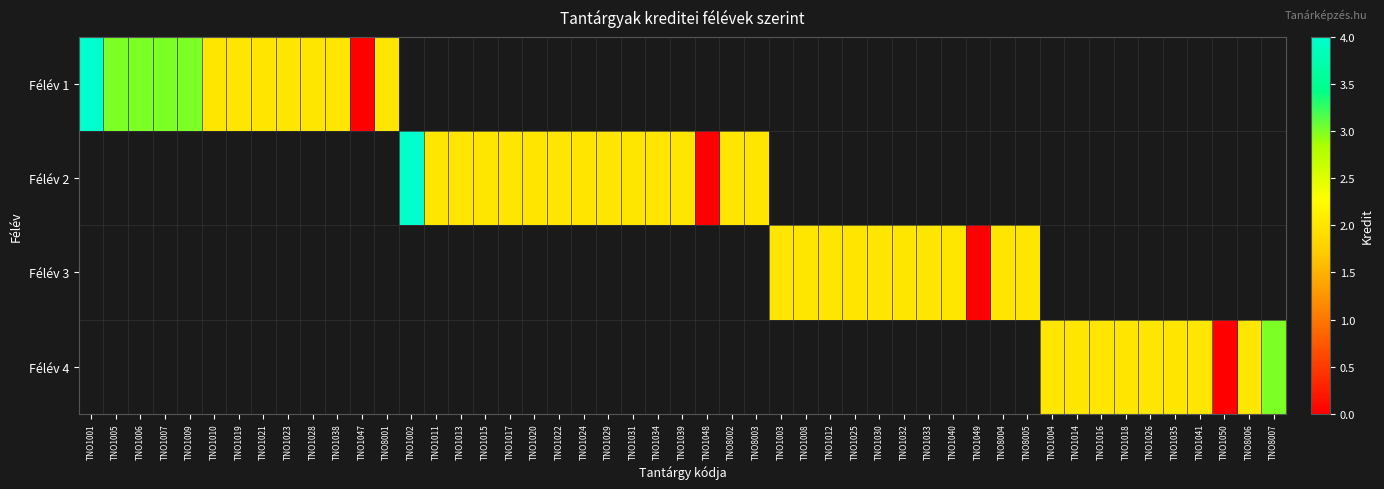

Which category has the highest value across all series?

TNO1001